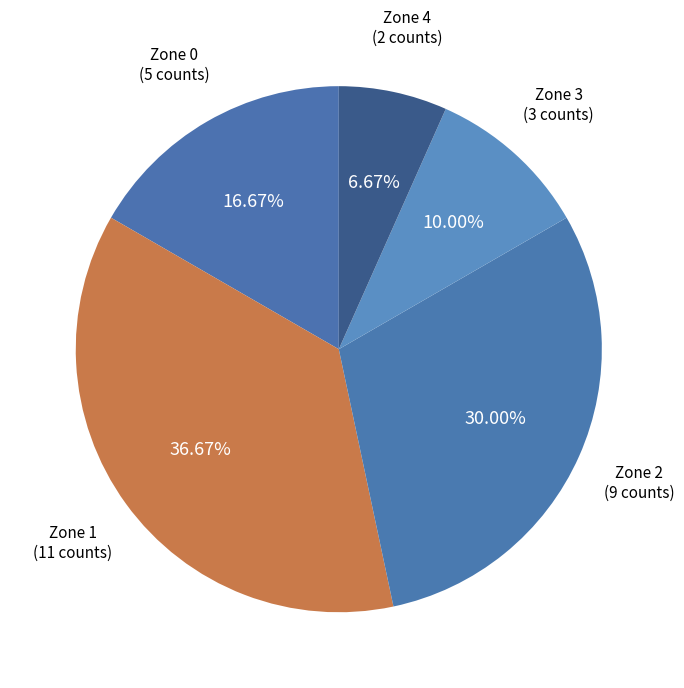

Rank the categories by value from highest to lowest.

Zone 1, Zone 2, Zone 0, Zone 3, Zone 4